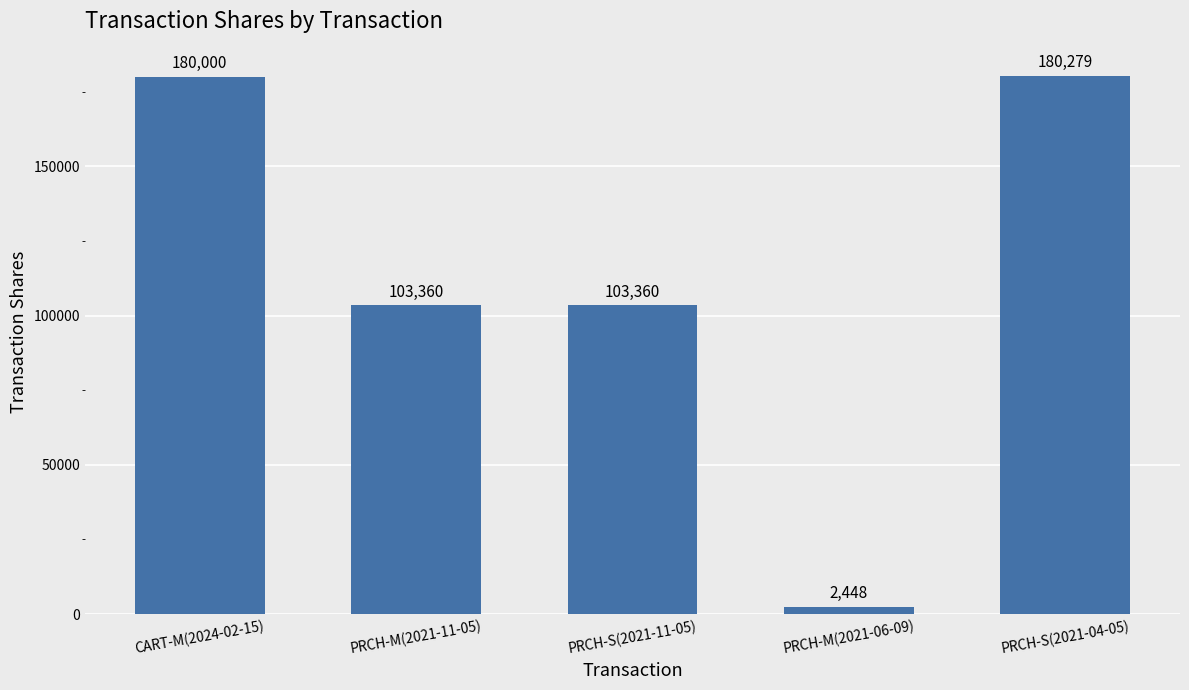

What is the change in value from CART-M(2024-02-15) to PRCH-S(2021-11-05)?

-76640